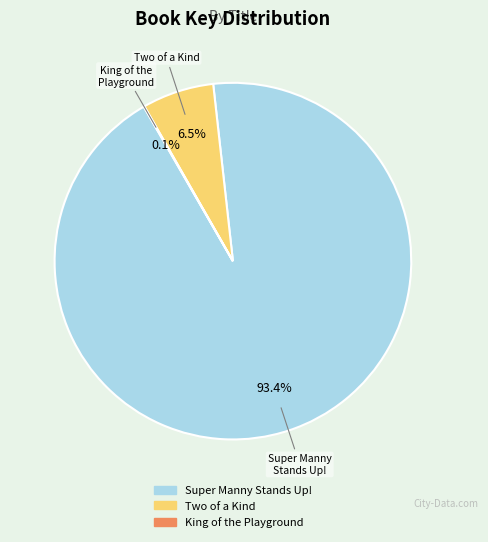

The Two of a Kind slice represents 1% of the pie. True or false?

False